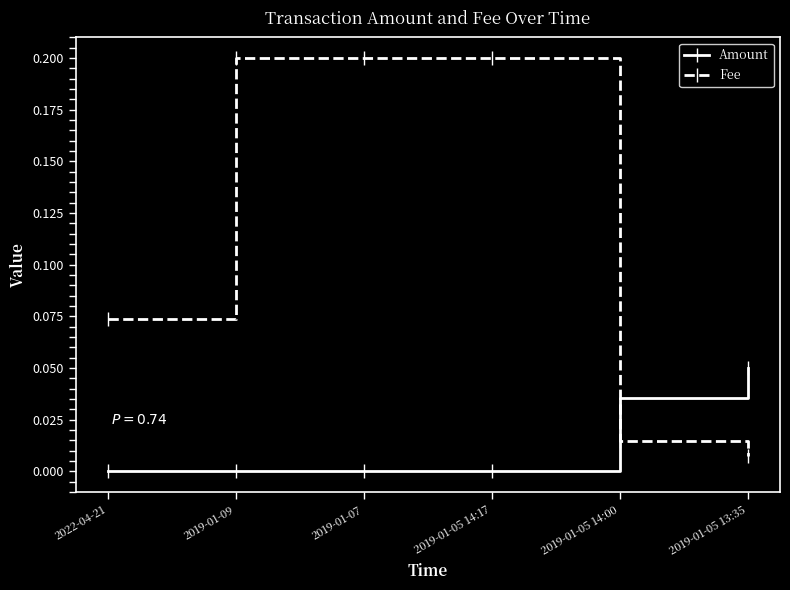

List the series in order of their peak value, highest first.

Fee, Amount